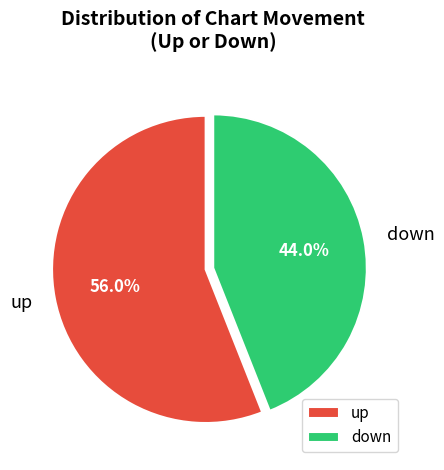

How many segments does this pie chart have?

2